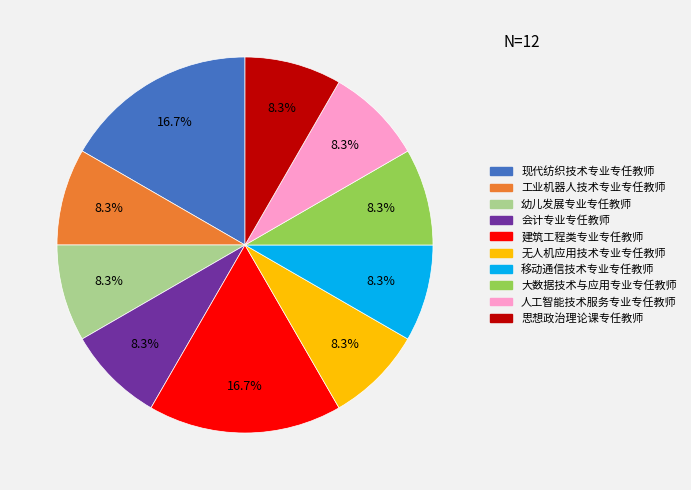

To the nearest percent, what percentage of the pie is 建筑工程类专业专任教师?

17%